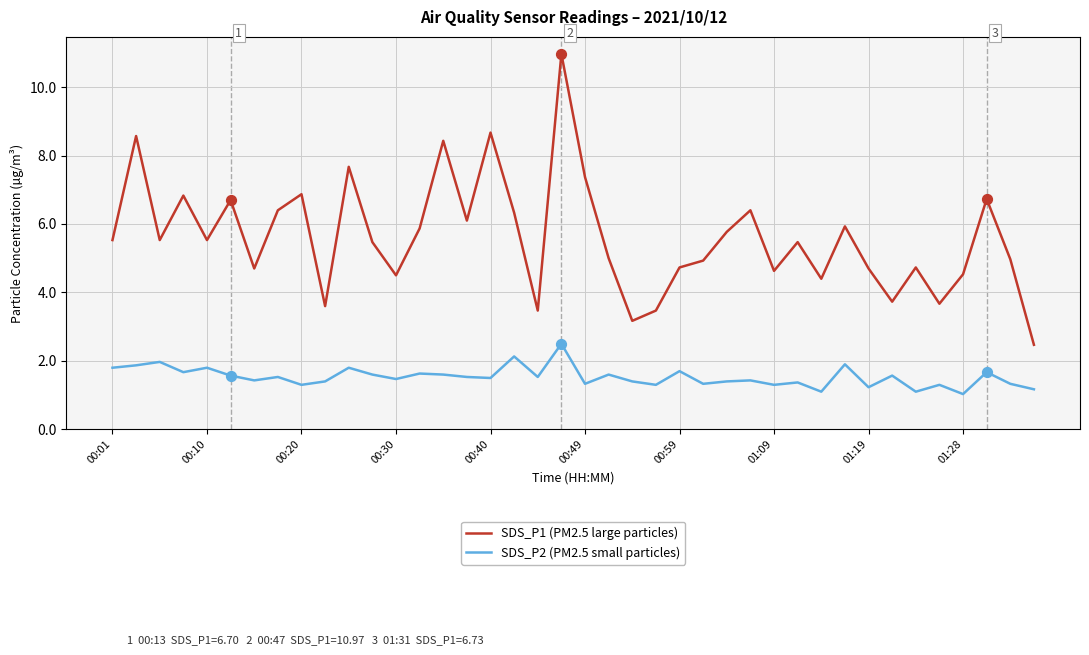

Which series has the largest total across all categories?

SDS_P1 (PM2.5 large particles)